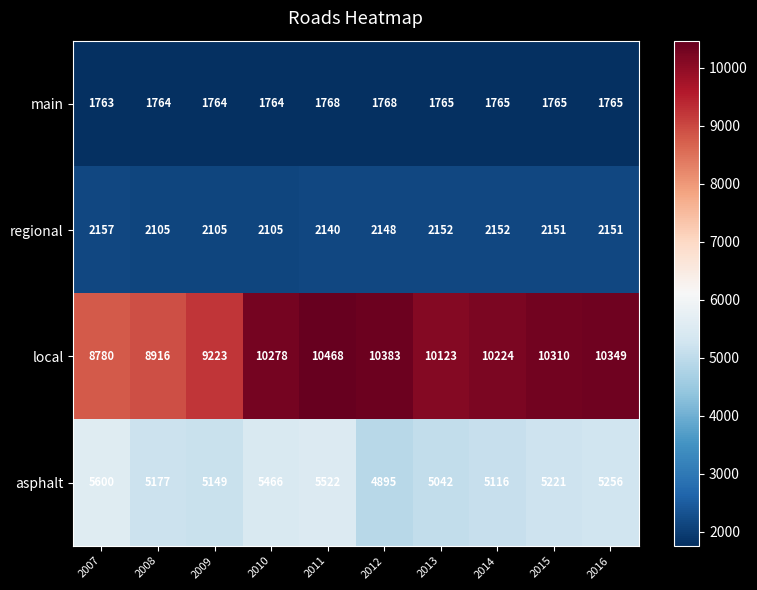

What is the sum of all main values?

17651